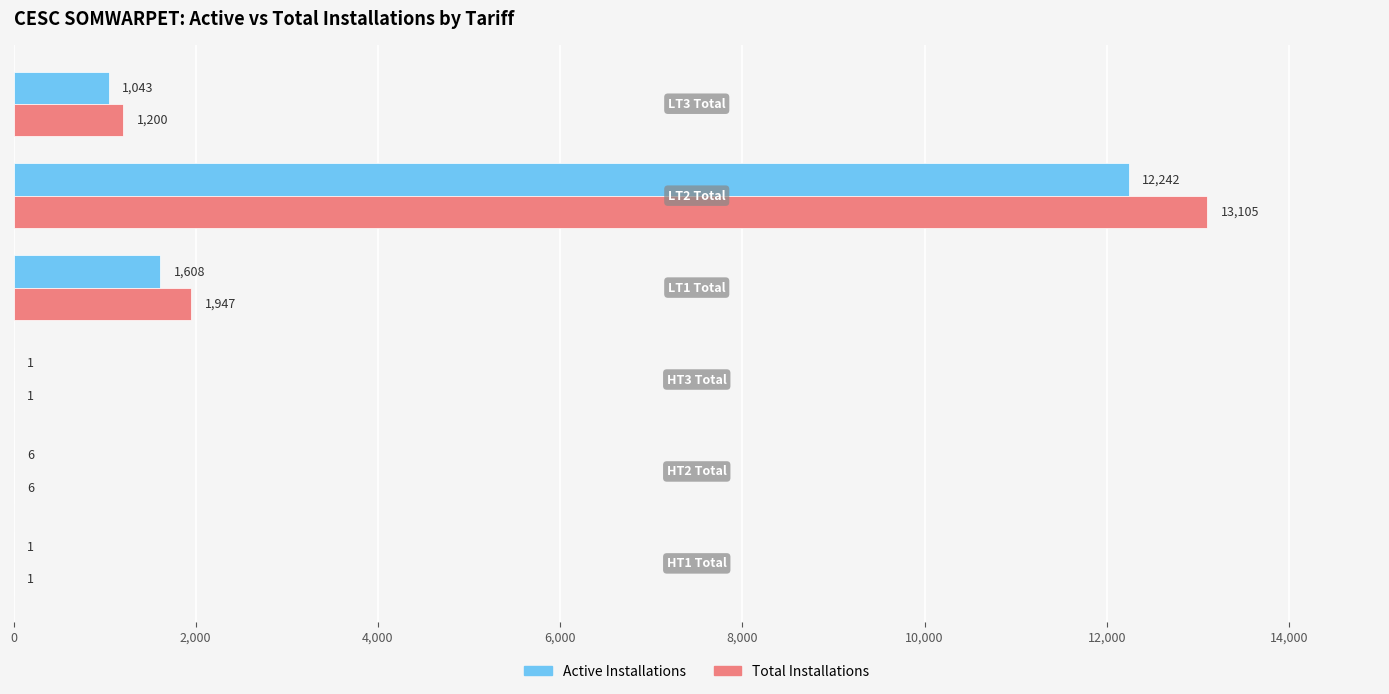

Which series has the largest total across all categories?

Total Installations